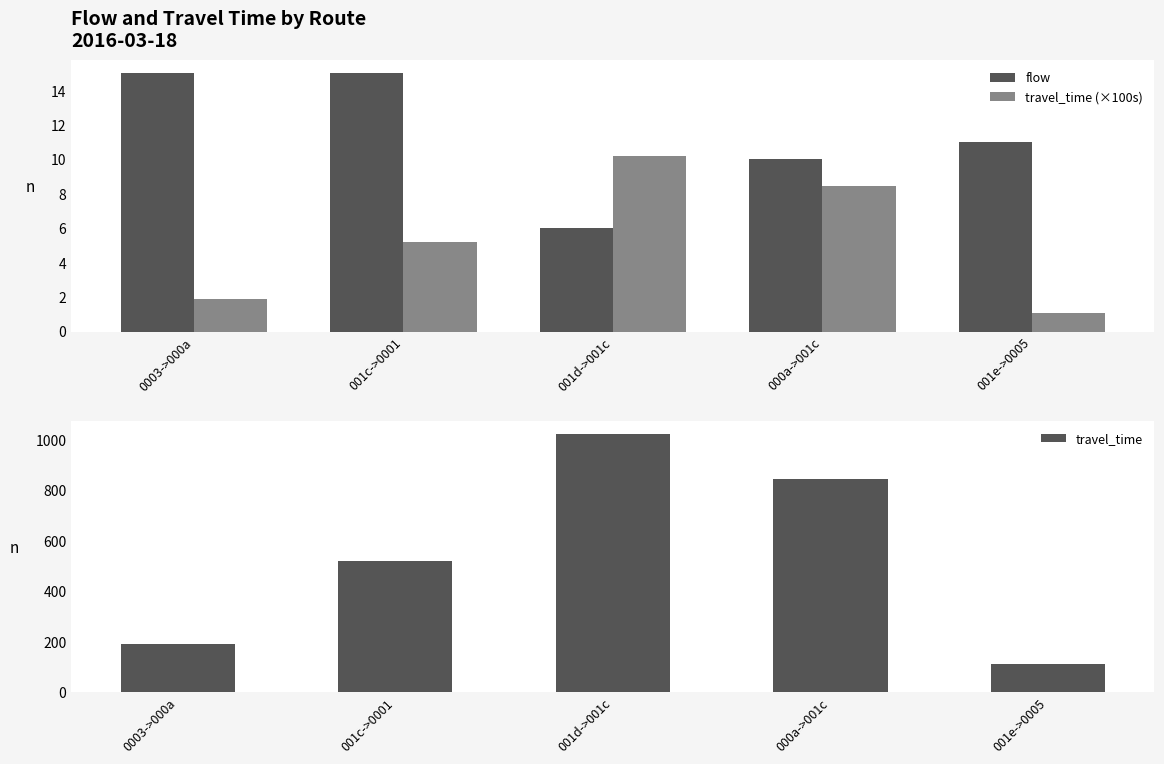

What is the label of the 4th bar from the left?

000a->001c